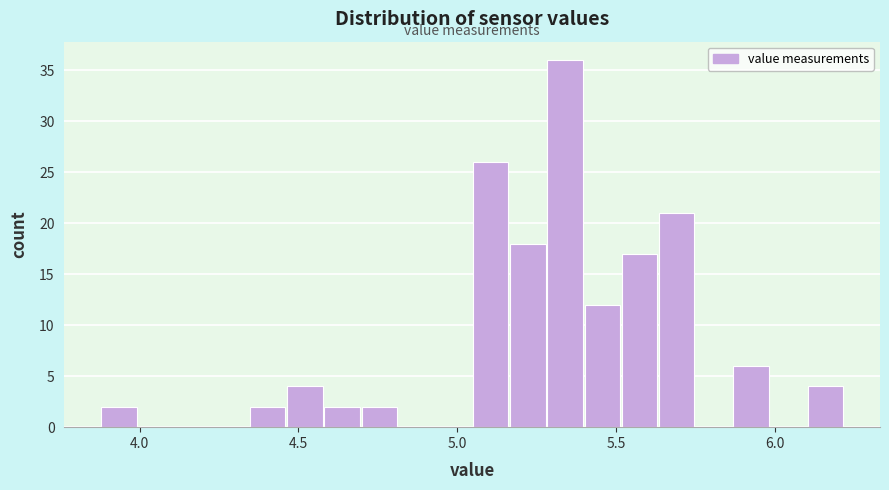

Around what value on the x-axis is the tallest bar? Give the approximate position of its centre, as read against the axis.

5.35